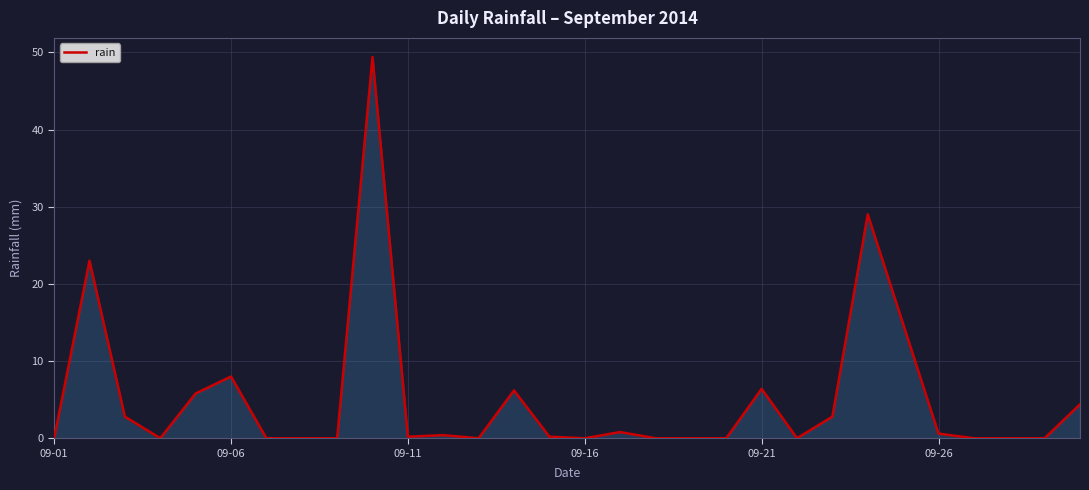

What is the greatest value displayed?

49.4